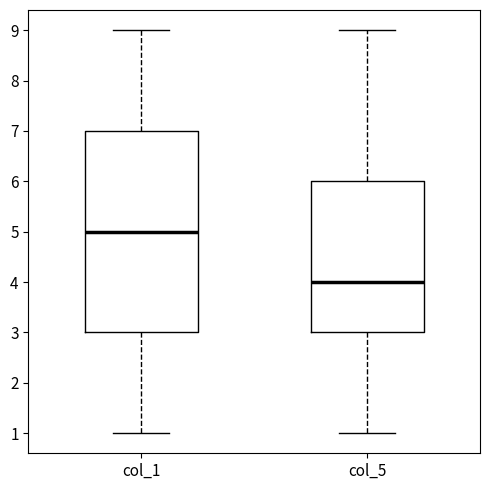

Comparing the boxes themselves (not the whiskers), which one is the tallest?

col_1